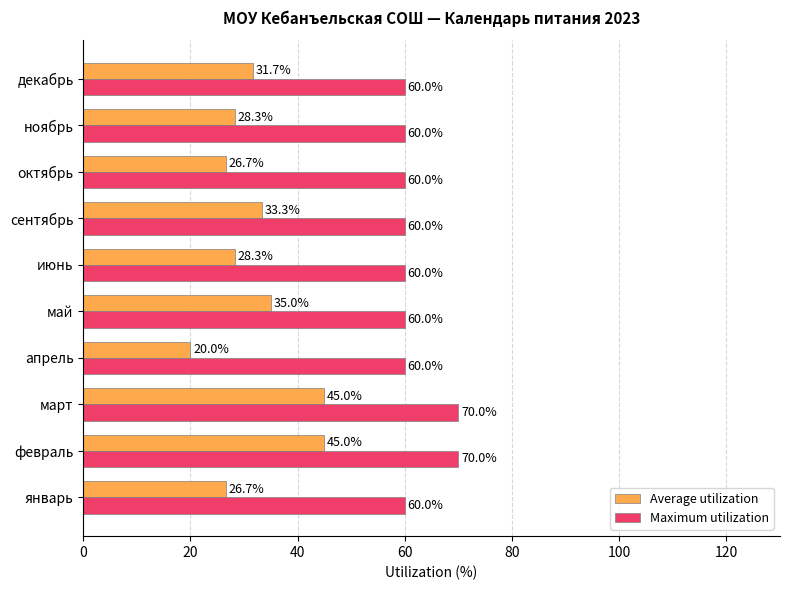

List the series in order of their overall mean, highest first.

Maximum utilization, Average utilization